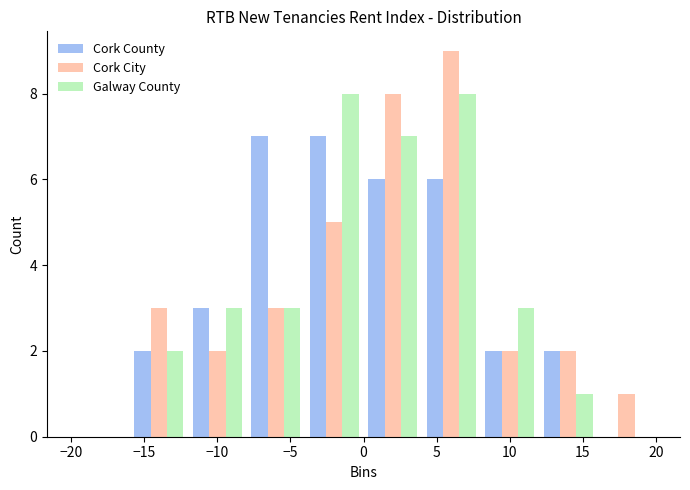

Reading left to right, transcribe this chart: for each range on the x-axis, give the height of each series' bar. The values are not printed on the chart, so give them approximately, as read against the axis.

-20 to -16: Cork County=0	Cork City=0	Galway County=0
-16 to -12: Cork County=2	Cork City=3	Galway County=2
-12 to -8: Cork County=3	Cork City=2	Galway County=3
-8 to -4: Cork County=7	Cork City=3	Galway County=3
-4 to 0: Cork County=7	Cork City=5	Galway County=8
0 to 4: Cork County=6	Cork City=8	Galway County=7
4 to 8: Cork County=6	Cork City=9	Galway County=8
8 to 12: Cork County=2	Cork City=2	Galway County=3
12 to 16: Cork County=2	Cork City=2	Galway County=1
16 to 20: Cork County=0	Cork City=1	Galway County=0